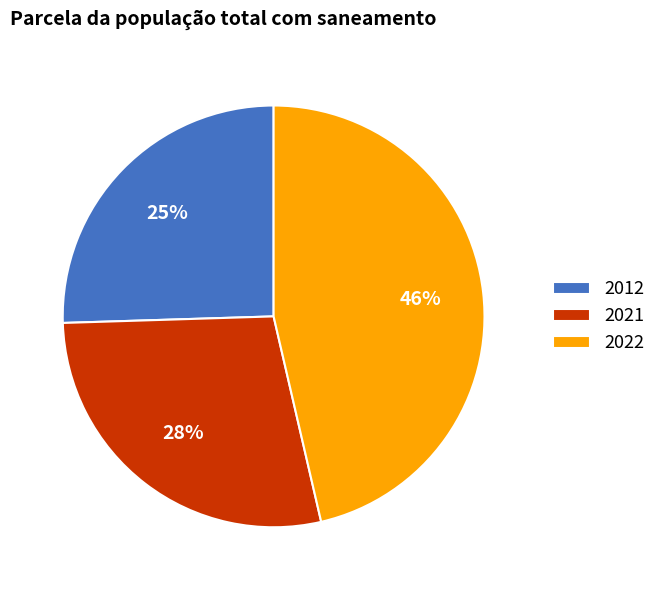

To the nearest percent, what percentage of the pie is 2012?

25%